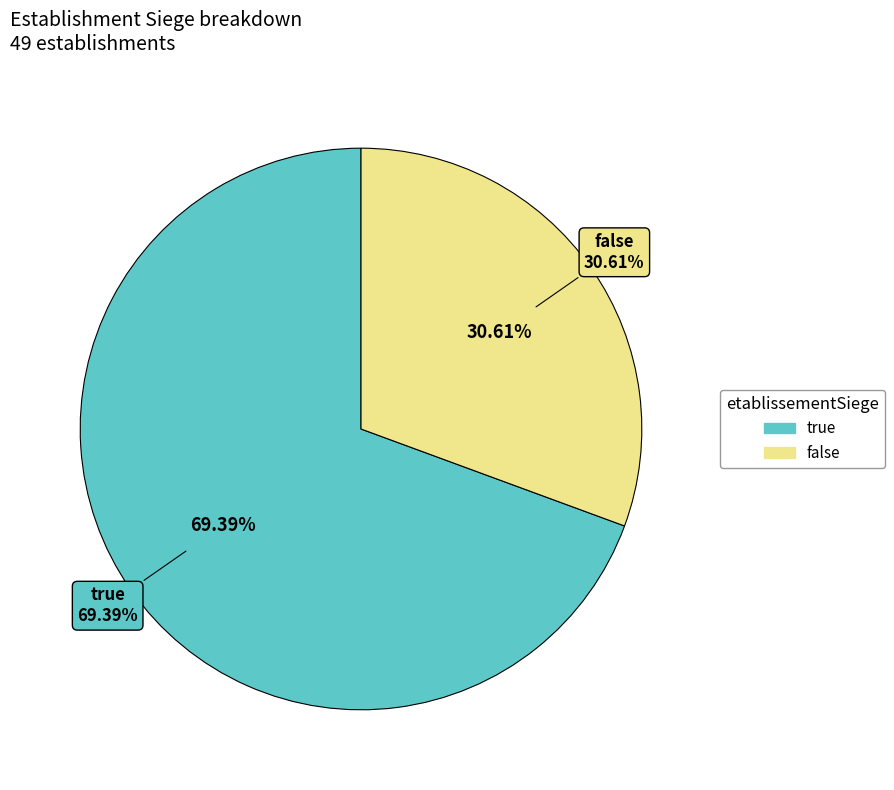

Does false represent more than half of the total?

No